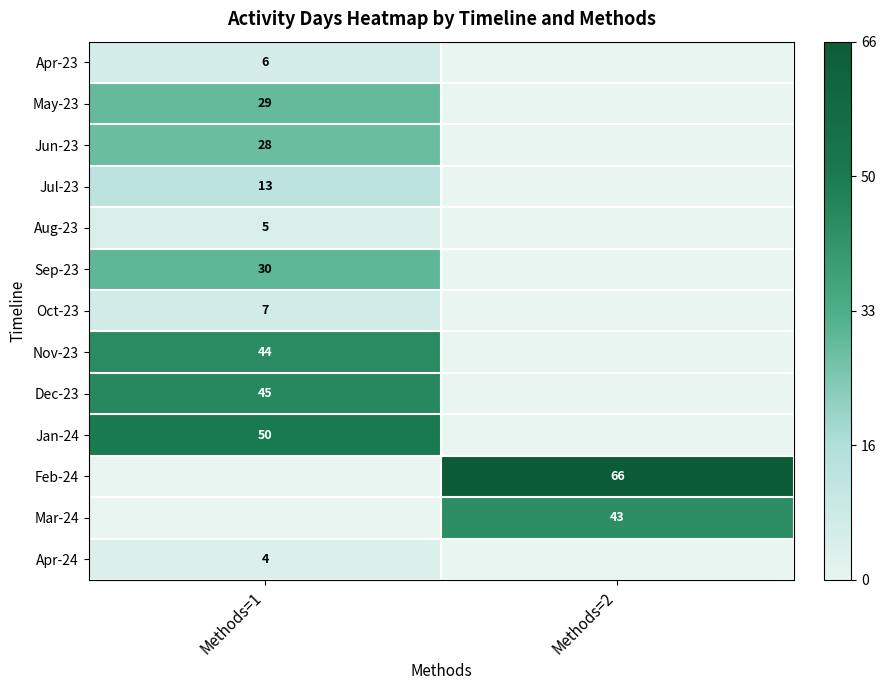

The Jul-23 series shows 5 at Methods=1. True or false?

False